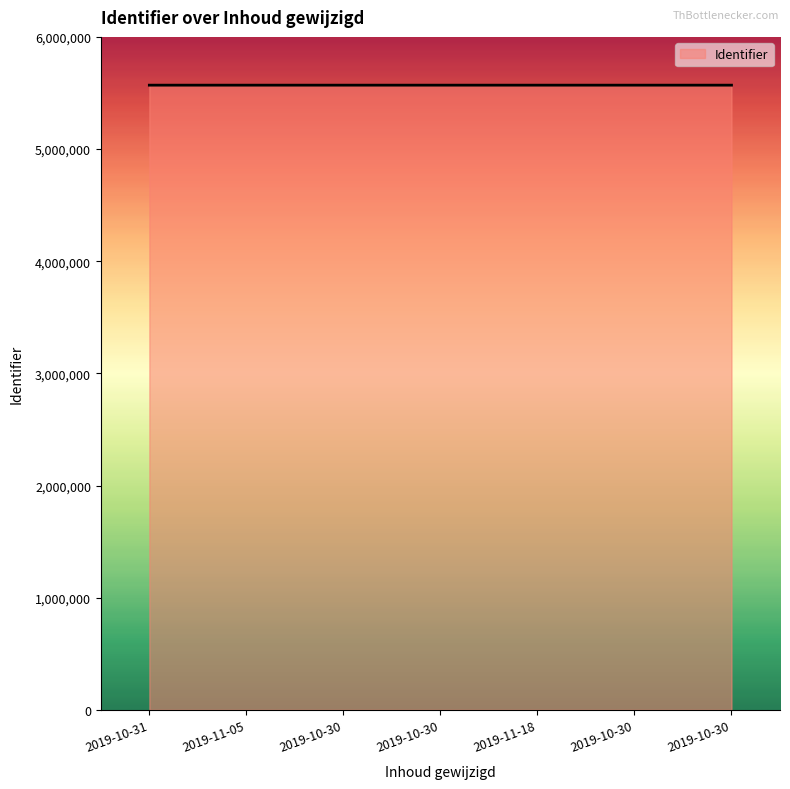

True or false: the data shows 9107789 at 2019-10-30.

False